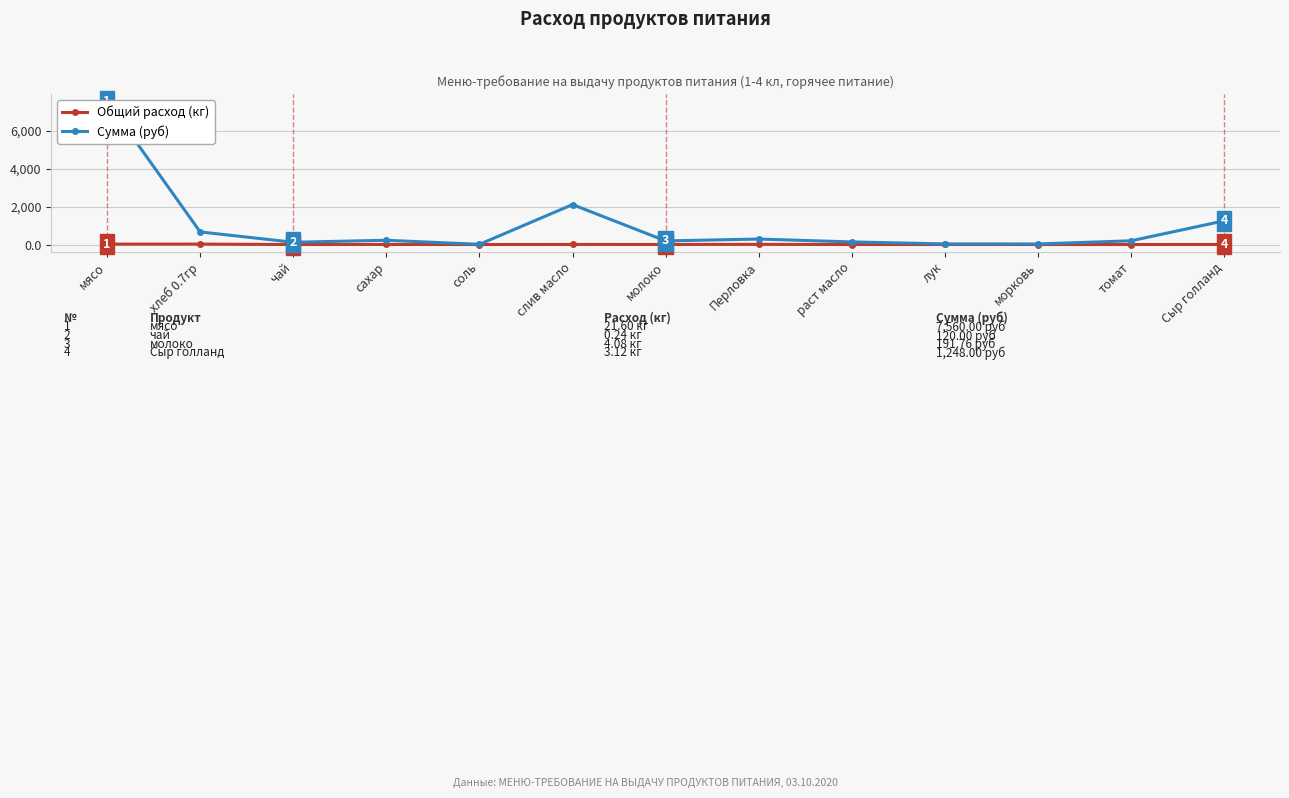

True or false: Общий расход (кг) and Сумма (руб) intersect in this chart.

False